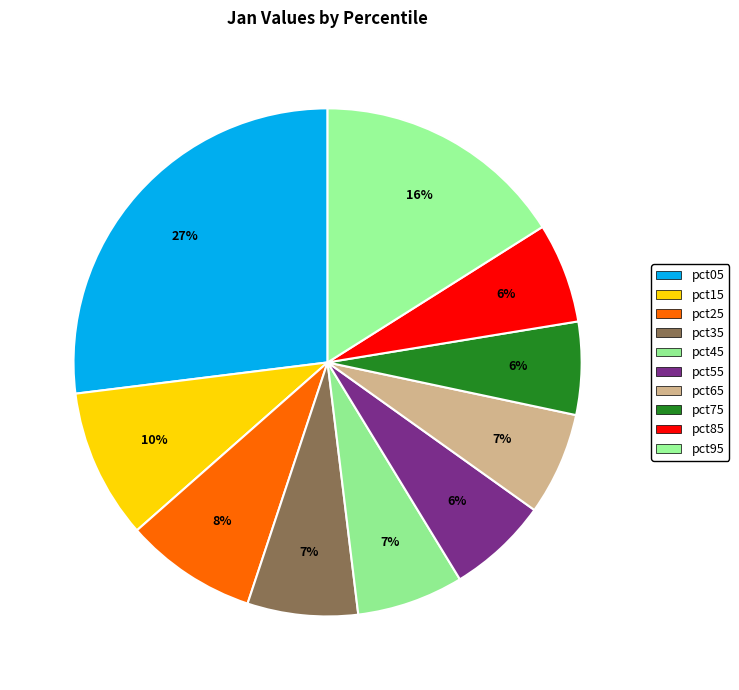

What percentage is the pct05 slice, to the nearest percent?

27%